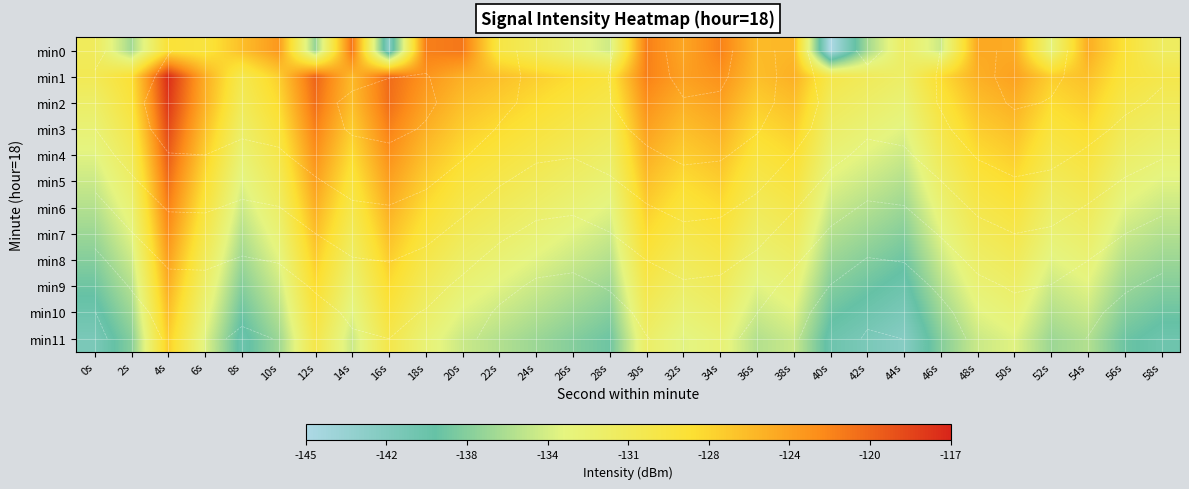

How many data points in min0 are above -128?

13